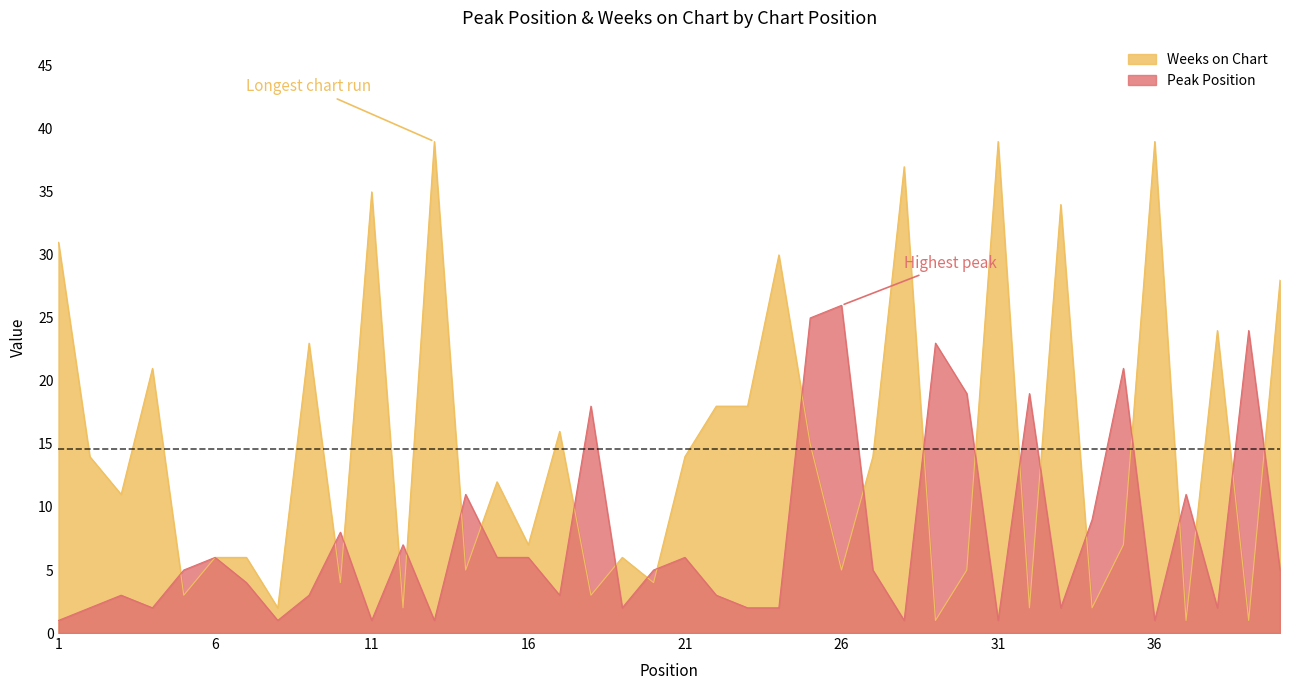

What is the difference between the highest and lowest values at 3?

8